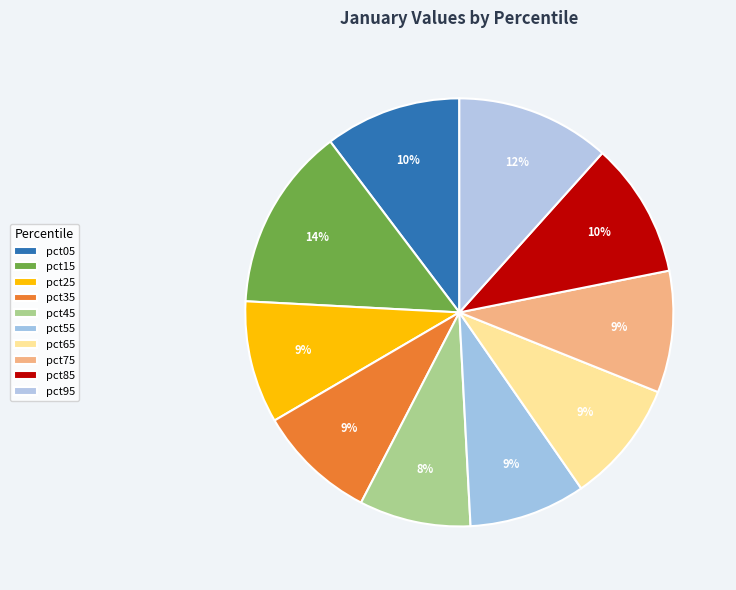

What is the smallest slice in the pie chart?

pct45